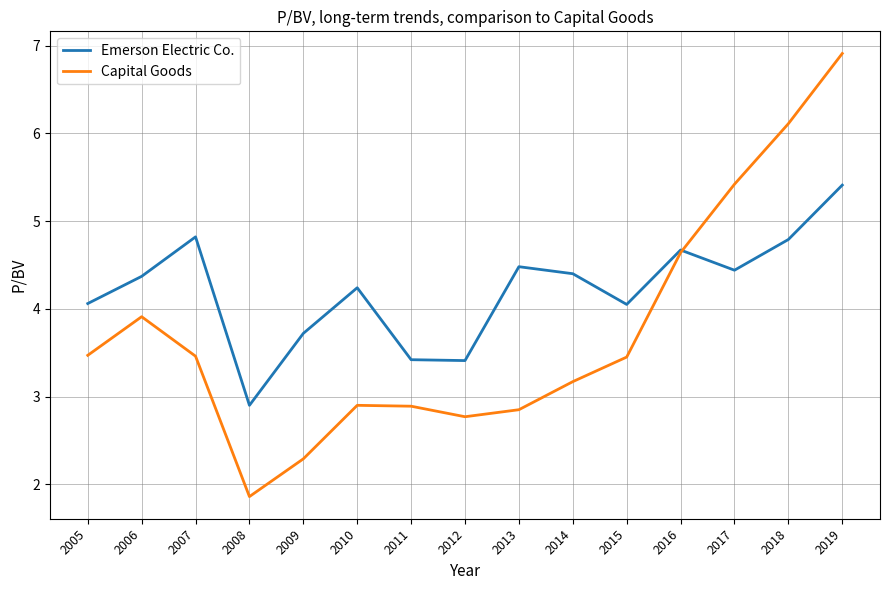

Where does the Capital Goods series first go above 3?

2005